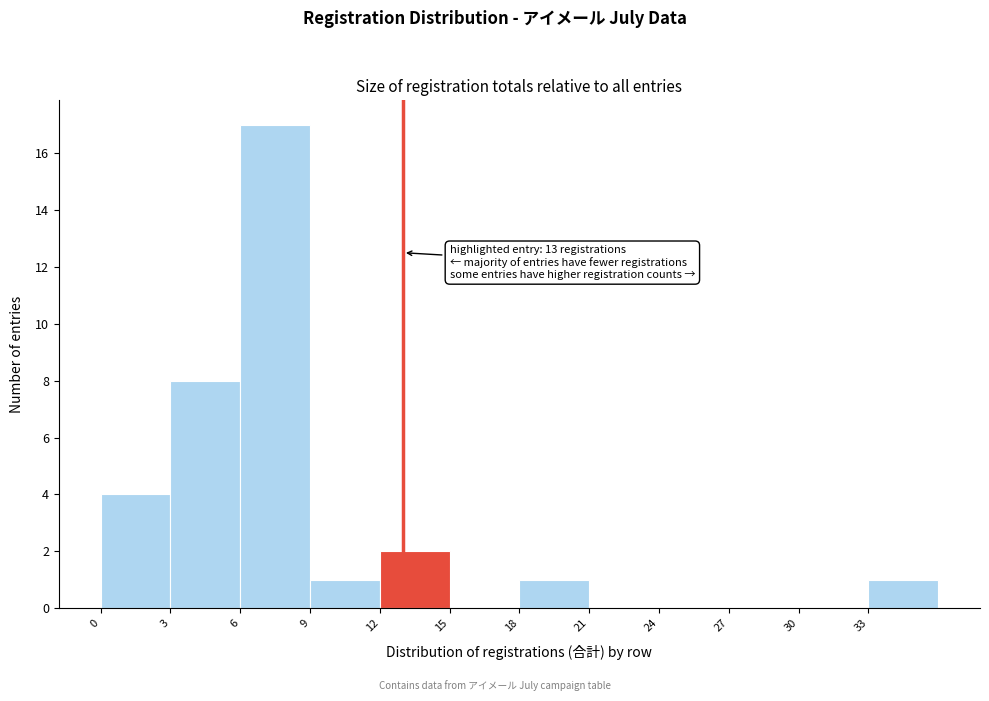

Which range on the x-axis has the tallest bar?

6 to 9